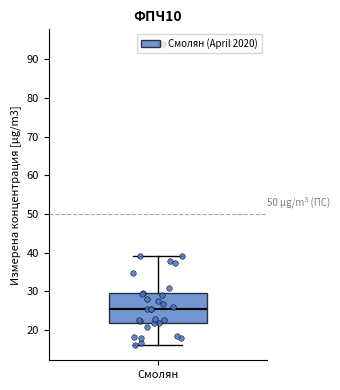

Transcribe this box plot: give where the median line is, the range the box spans, and where the two whiskers end, as read against the y-axis. The values are not printed on the chart, so give them approximately, as read against the axis.

median 25, box 22 to 30, whiskers 16 to 39